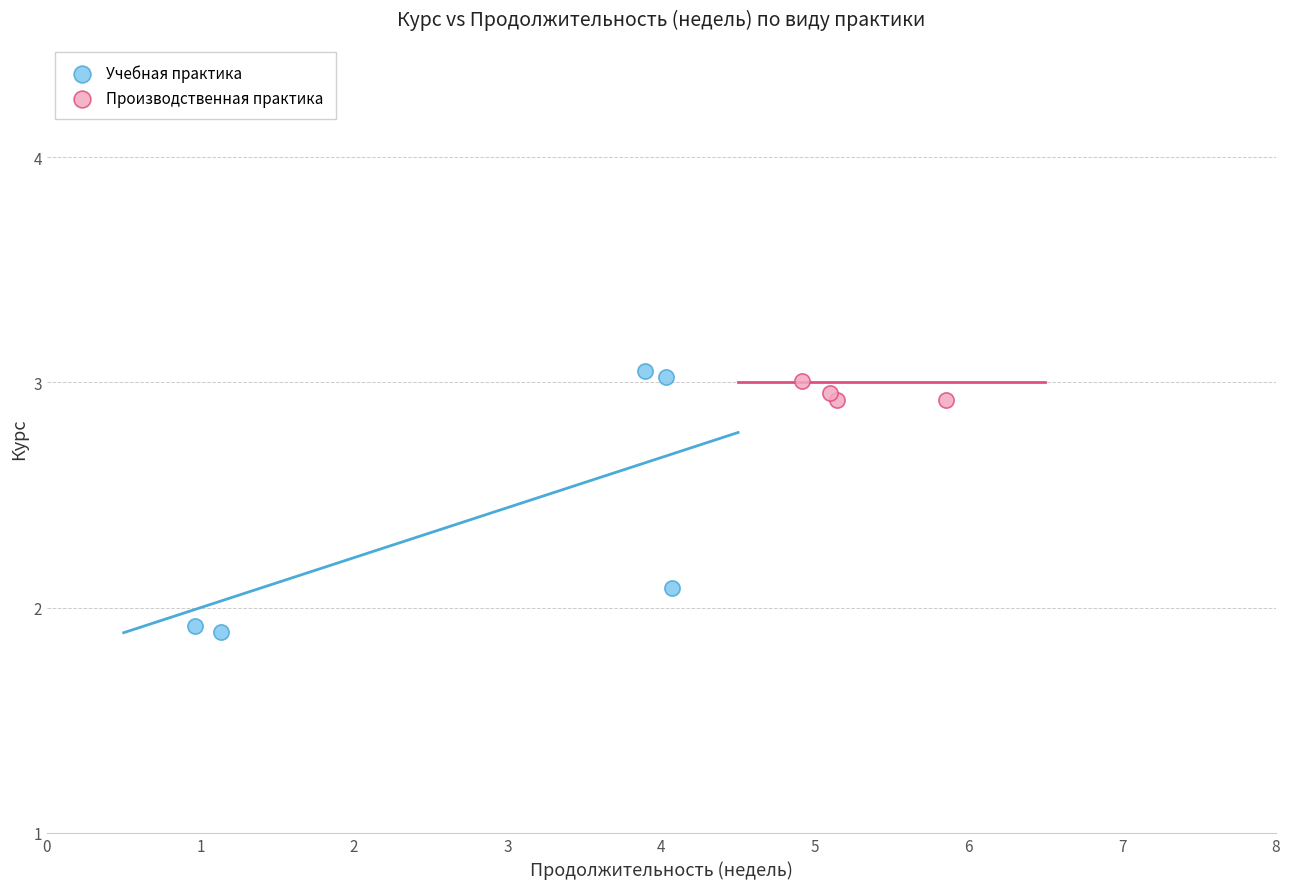

Which series has the widest spread of Y values?

Учебная практика